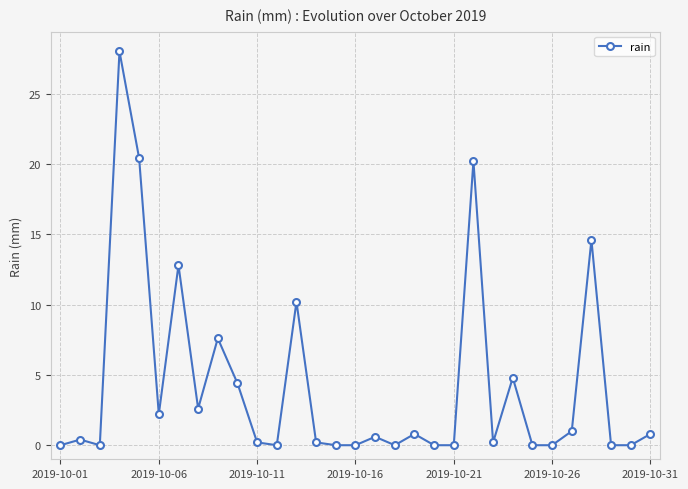

What is the maximum value shown in the chart?

28.0